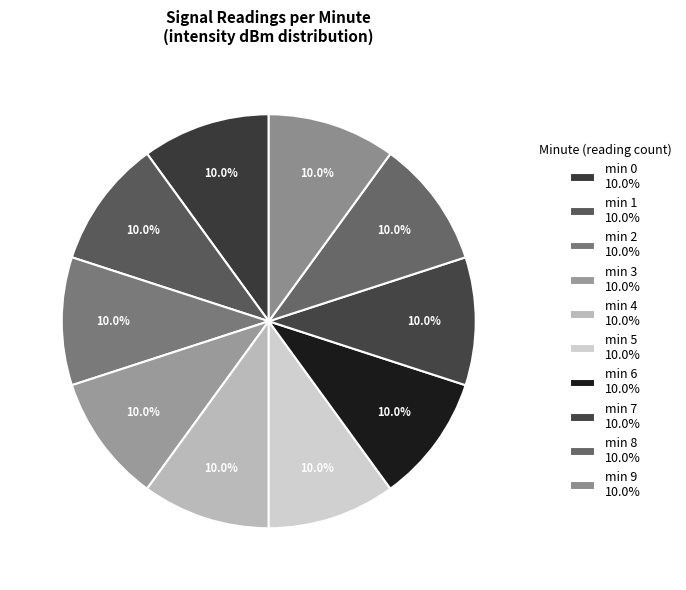

How many segments does this pie chart have?

10